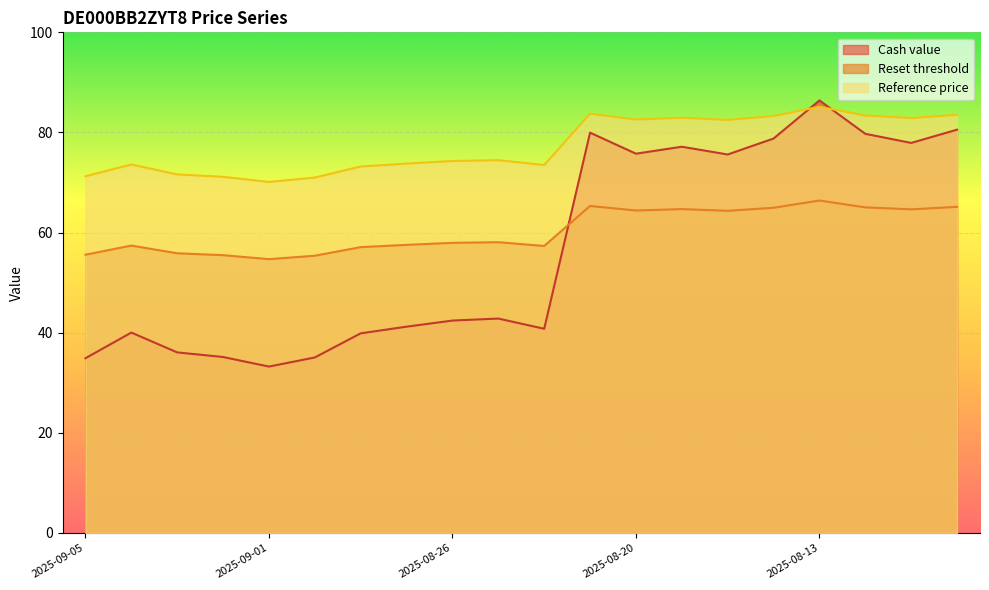

Which series has the widest spread of values?

Cash value